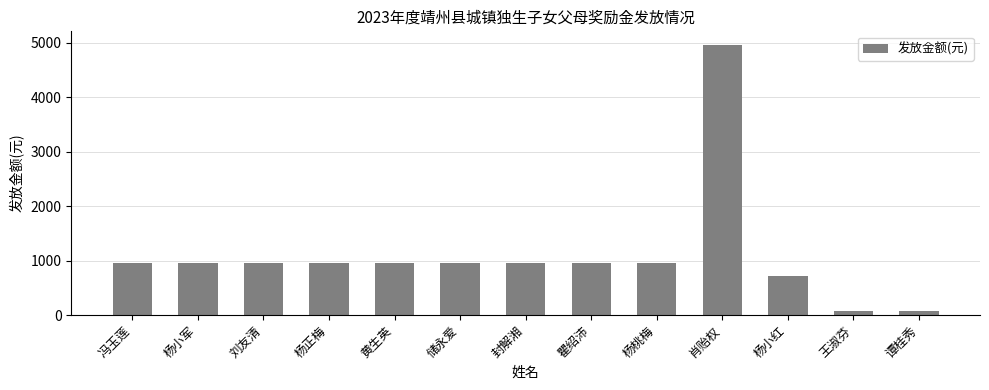

What is the value of the 6th bar from the left?

960